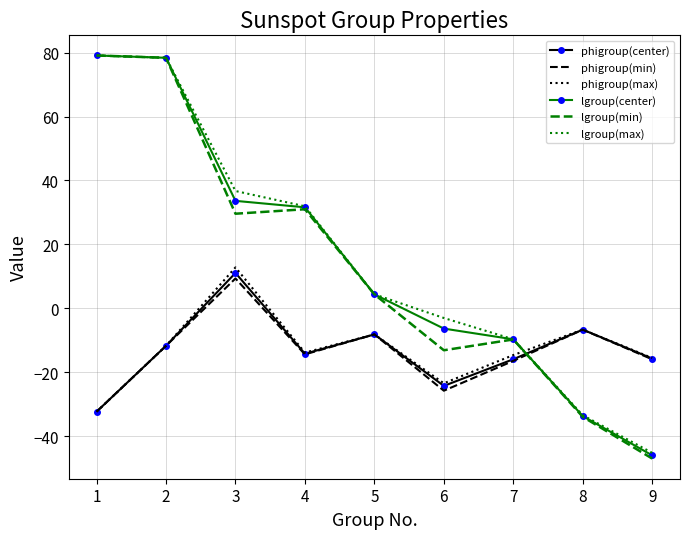

In phigroup(center), how many points are lower than both neighbors (excluding endpoints)?

2